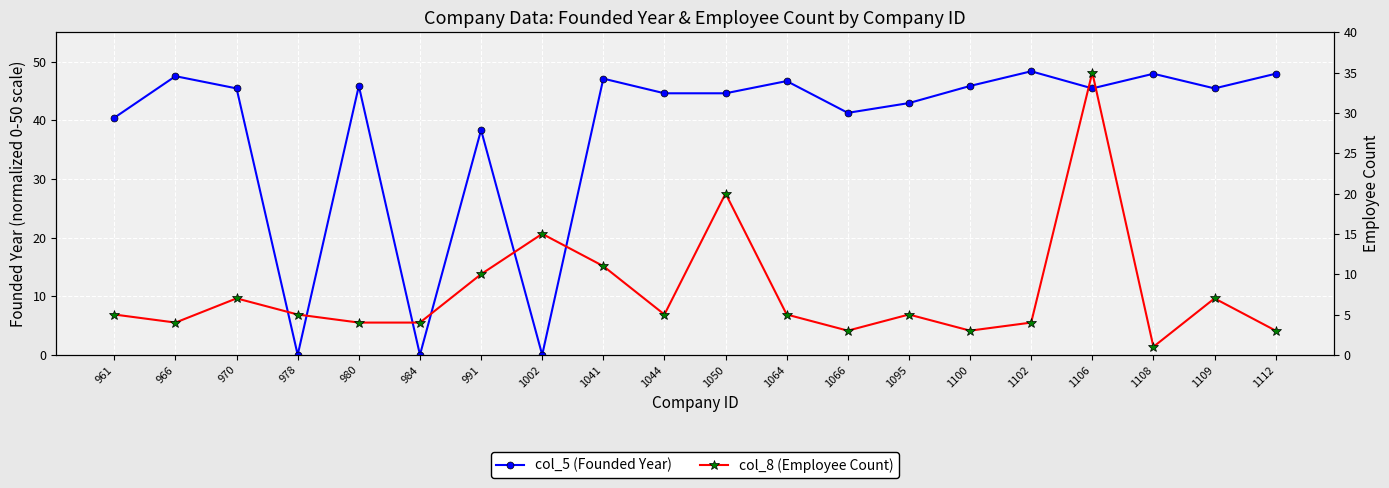

Which category has the lowest value across all series?

978